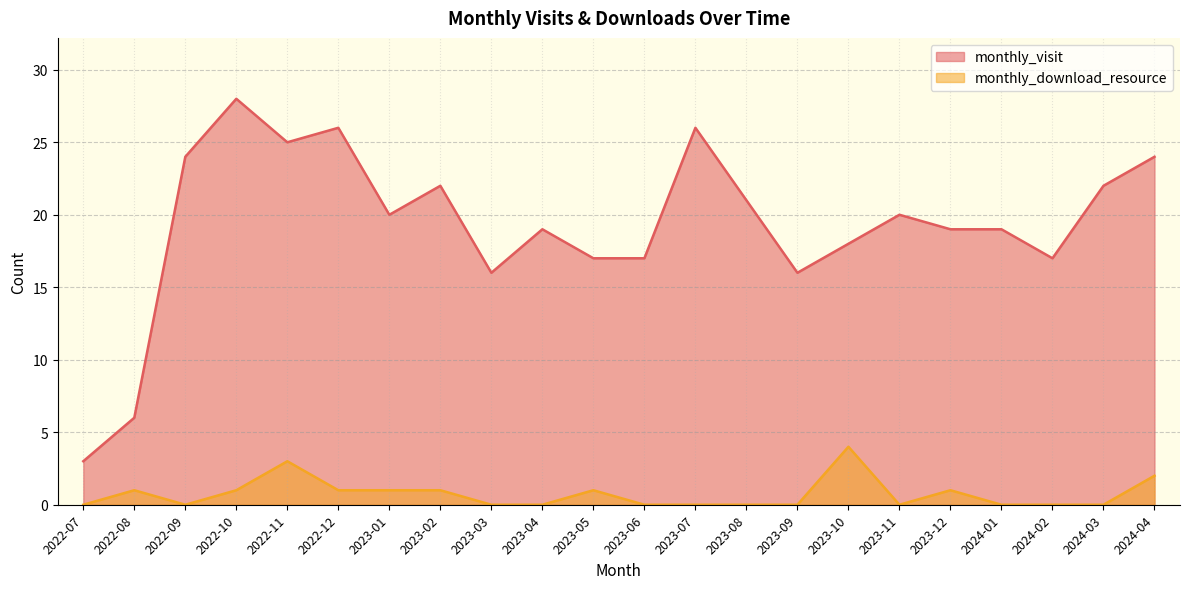

The monthly_visit series shows 17 at 2022-11. True or false?

False